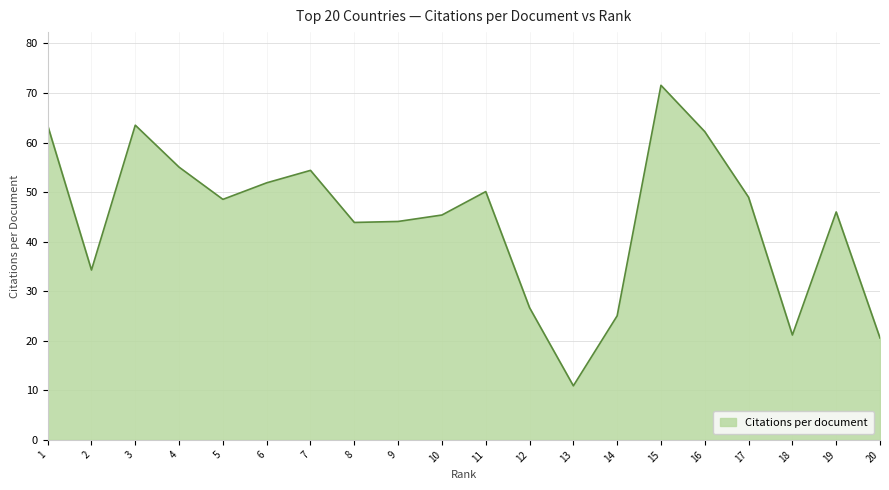

Approximately how many times larger is the value at 7 compared to 13?

5.0